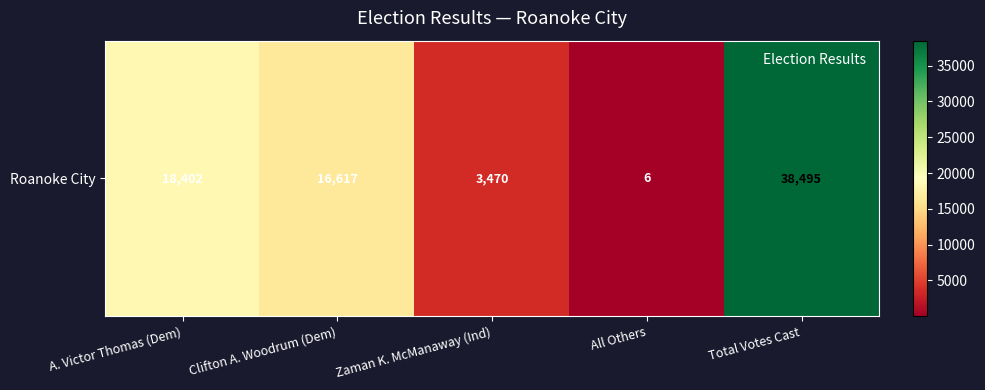

What is the maximum value shown in the chart?

38495